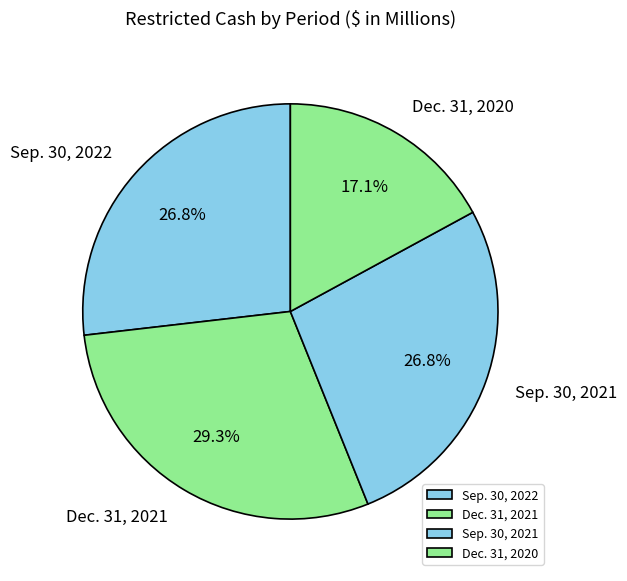

Do Dec. 31, 2020 and Sep. 30, 2022 together represent more than half of the pie?

No